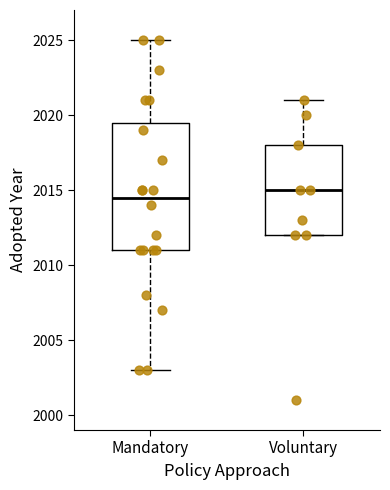

Reading left to right, transcribe this box plot: for each box, give where its median line is, the range the box spans, and where its two whiskers end, as read against the y-axis. The values are not printed on the chart, so give them approximately, as read against the axis.

Mandatory: median 2014.5, box 2011.0 to 2019.5, whiskers 2003.0 to 2025.0
Voluntary: median 2015.0, box 2012.0 to 2018.0, whiskers 2012.0 to 2021.0